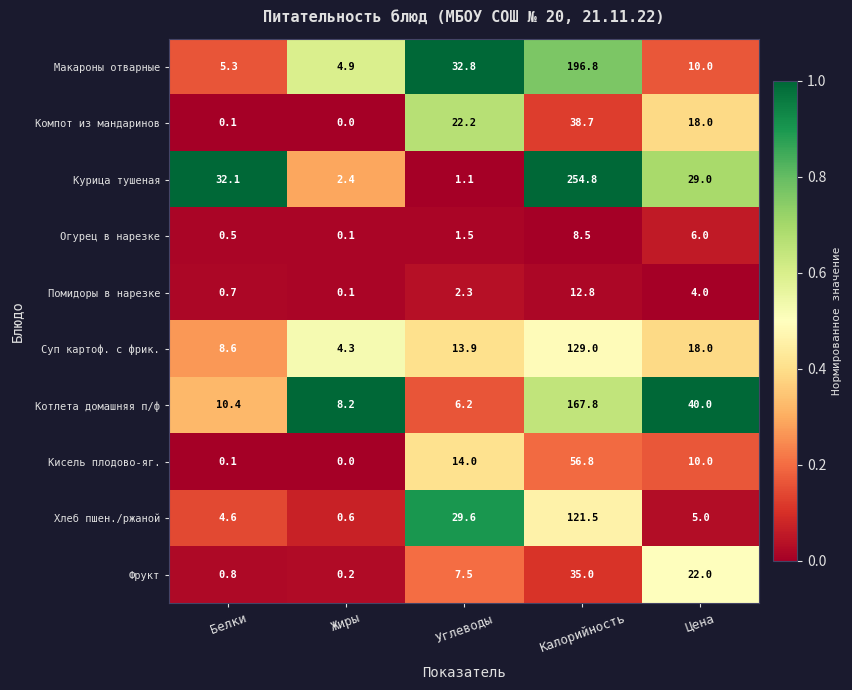

What is the difference between the highest and lowest values at Углеводы?

31.7